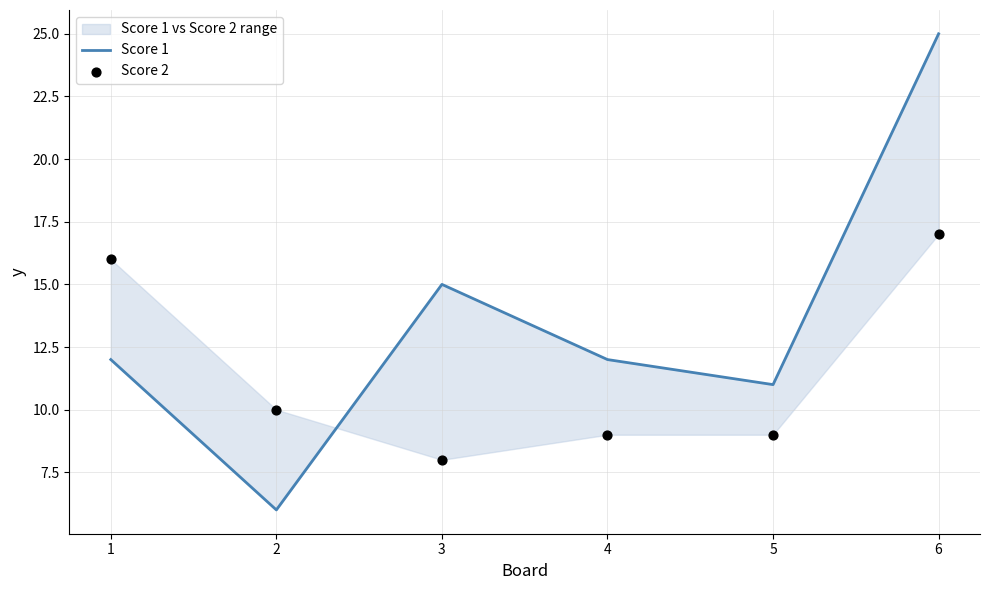

At which category is the sum across all series the highest?

6